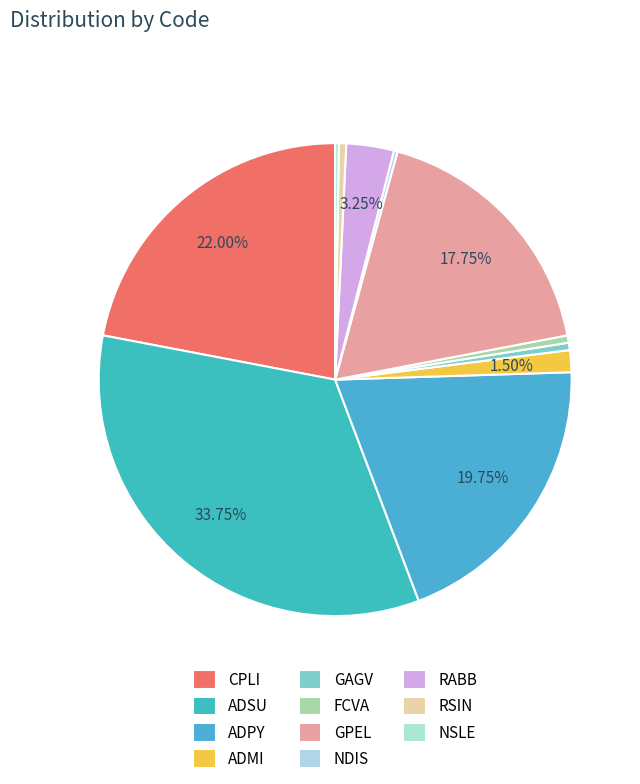

Does GPEL represent more than half of the total?

No